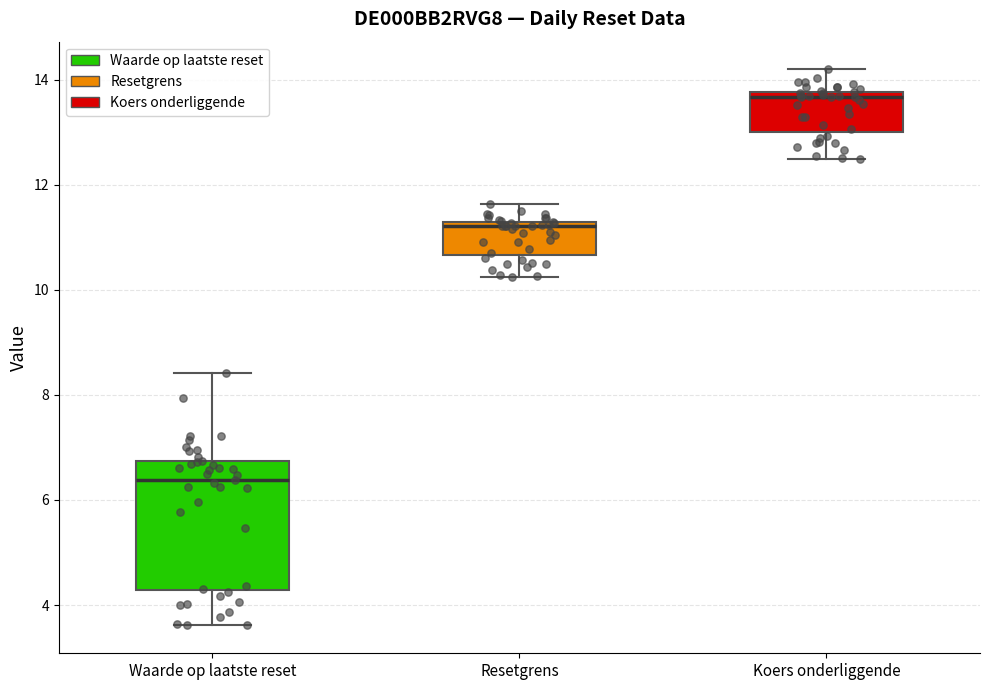

Reading left to right, transcribe this box plot: for each box, give where its median line is, the range the box spans, and where its two whiskers end, as read against the y-axis. The values are not printed on the chart, so give them approximately, as read against the axis.

Waarde op laatste reset: median 6.4, box 4.2 to 6.8, whiskers 3.6 to 8.4
Resetgrens: median 11.2 (just below the box's upper edge), box 10.6 to 11.2, whiskers 10.2 to 11.6
Koers onderliggende: median 13.6, box 13.0 to 13.8, whiskers 12.4 to 14.2